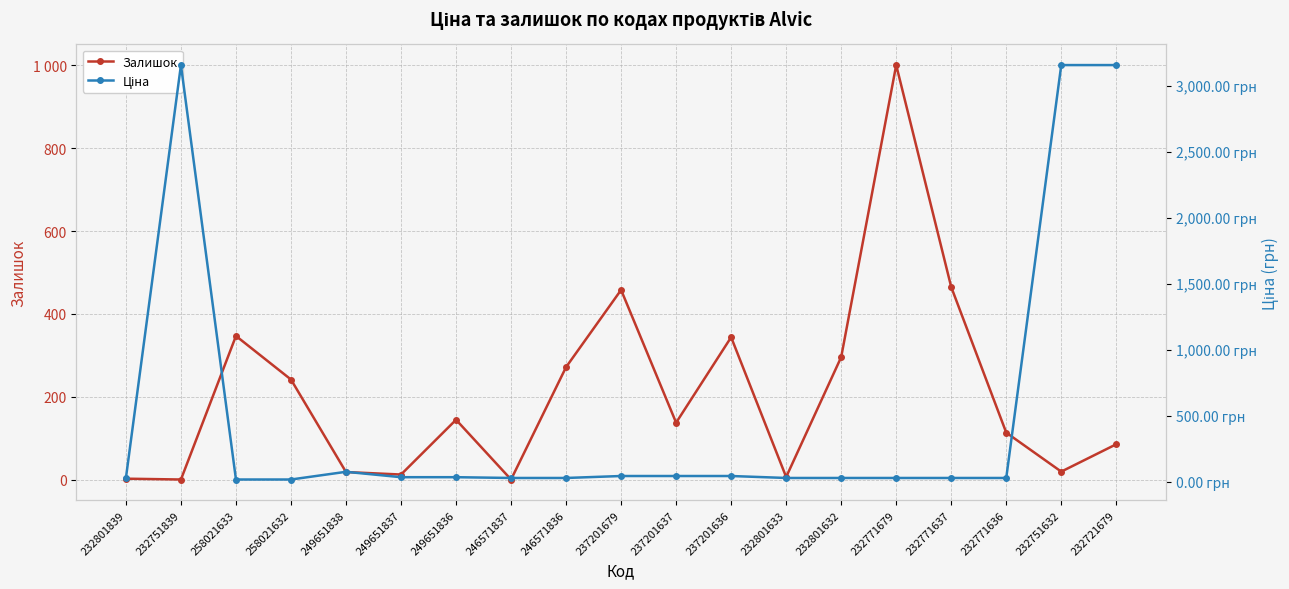

True or false: Ціна and Залишок intersect in this chart.

True